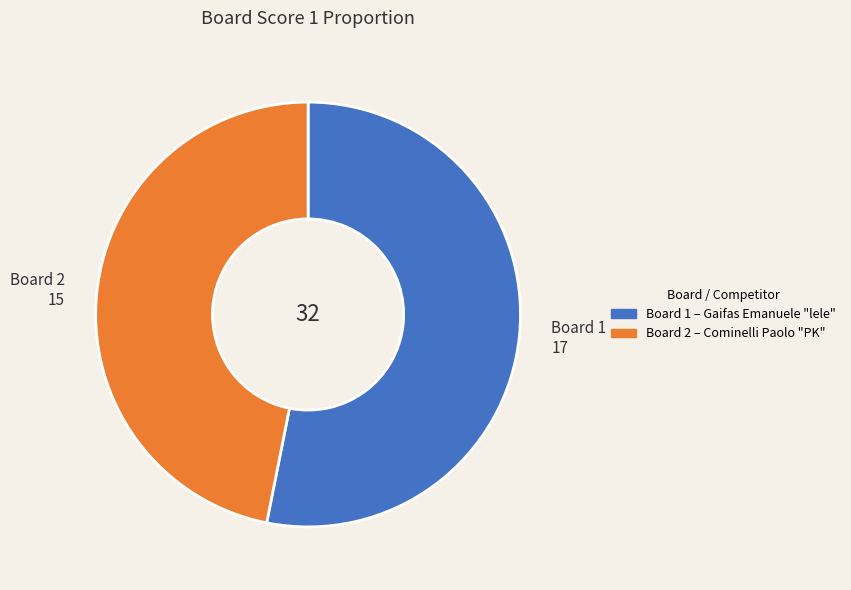

Rank the categories by value from lowest to highest.

Board 2, Board 1